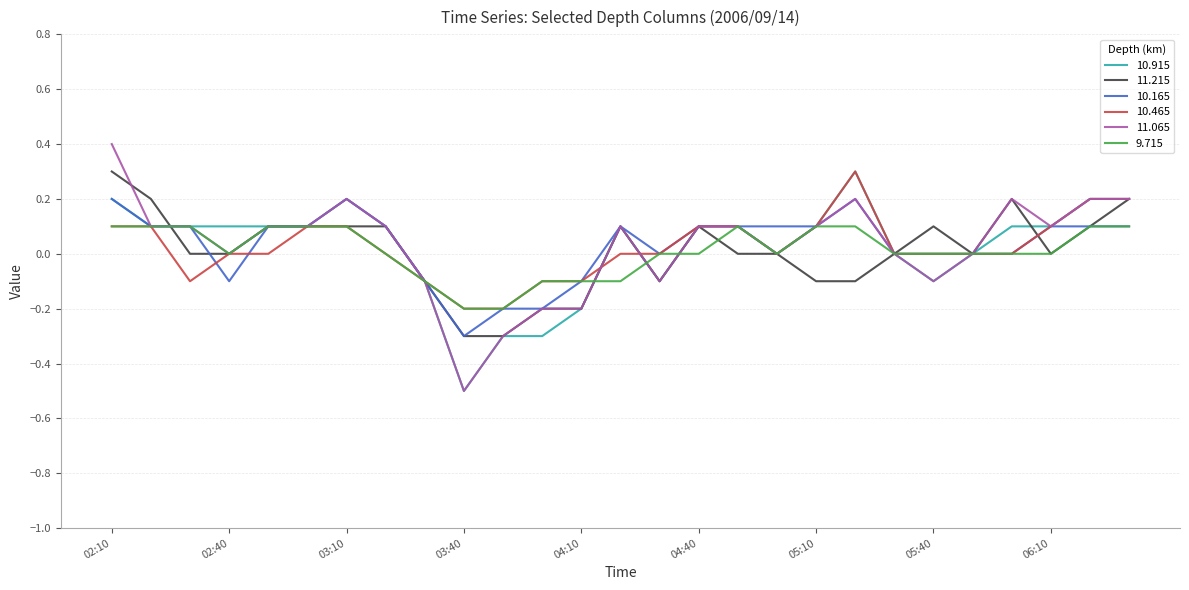

What is the minimum value for 11.215?

-0.3